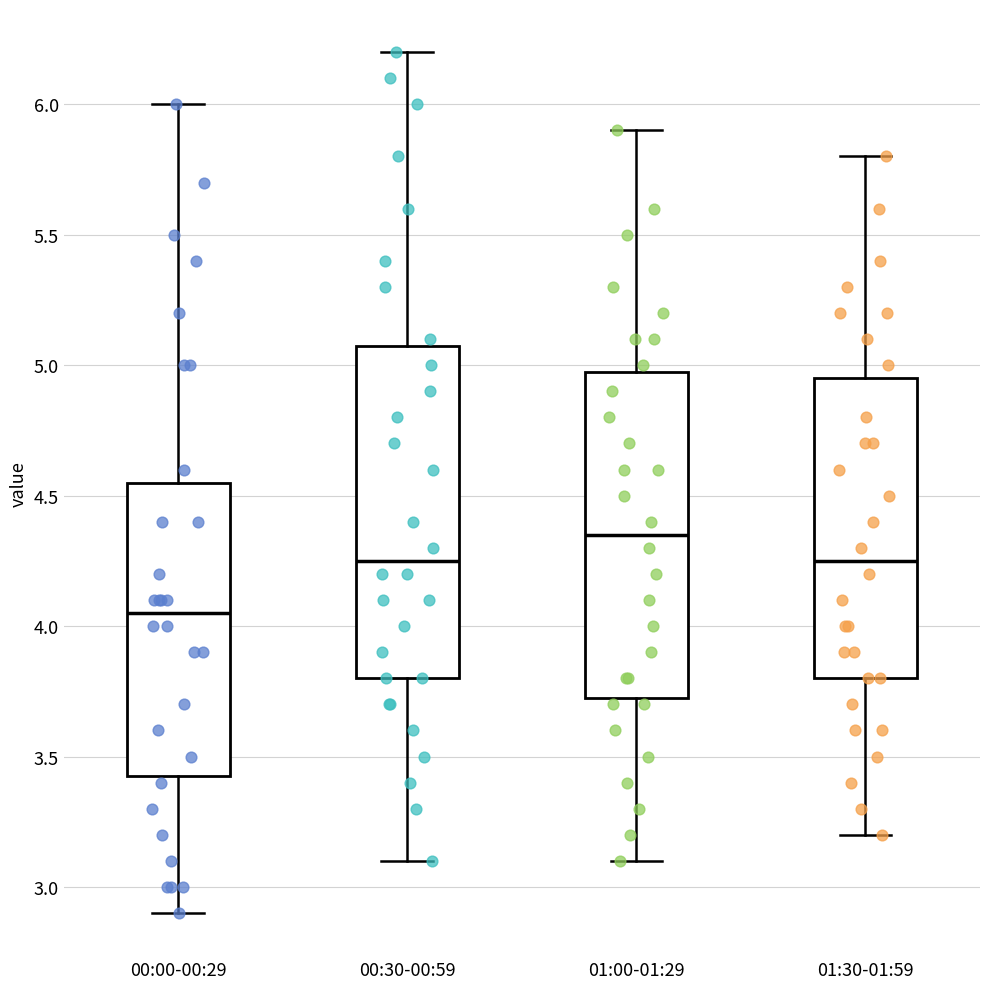

Which box has the highest median line?

01:00-01:29